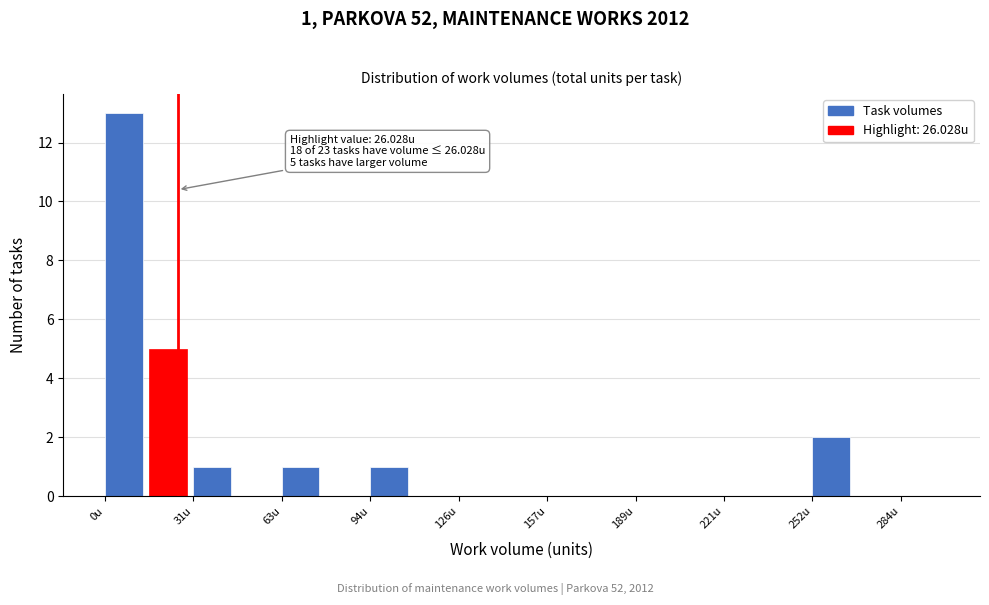

Read against the x-axis, roughly where is the centre of the tallest bar?

5